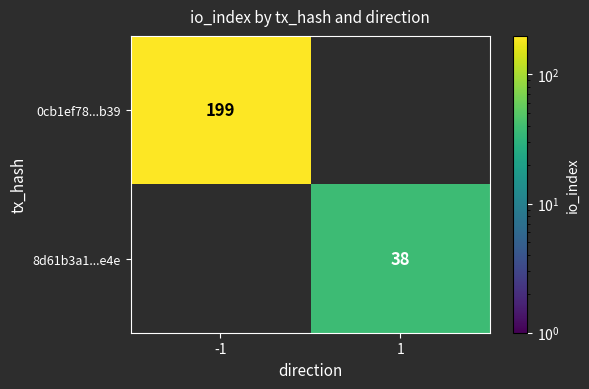

The 8d61b3a1...e4e series shows 53.2 at 1. True or false?

False